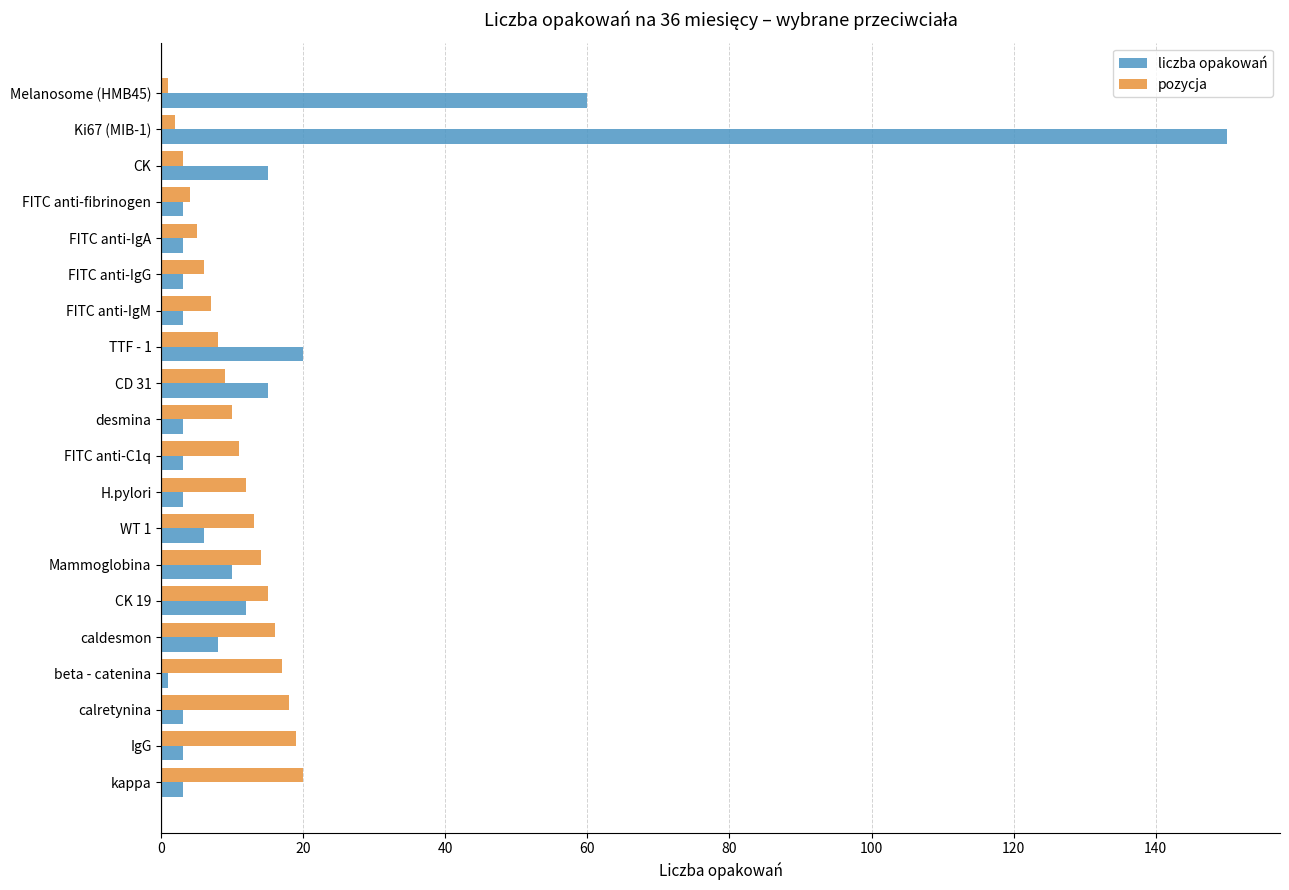

List the series in order of their overall mean, lowest first.

pozycja, liczba opakowań